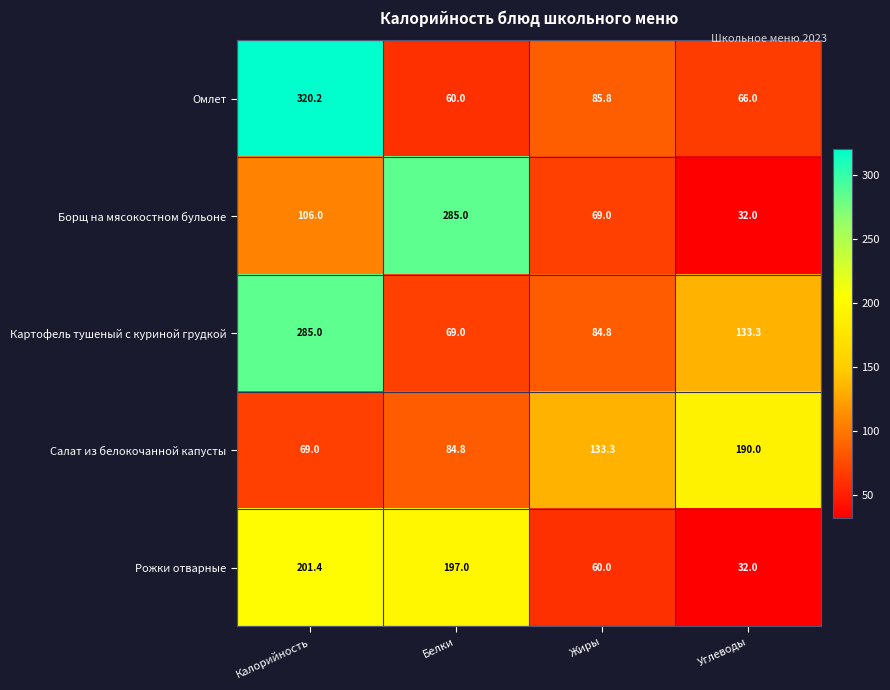

True or false: Салат из белокочанной капусты has a value of 190.0 at Углеводы.

True